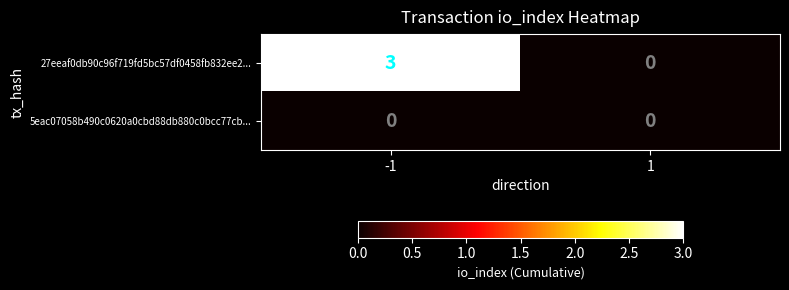

Count the number of data series in this chart.

2